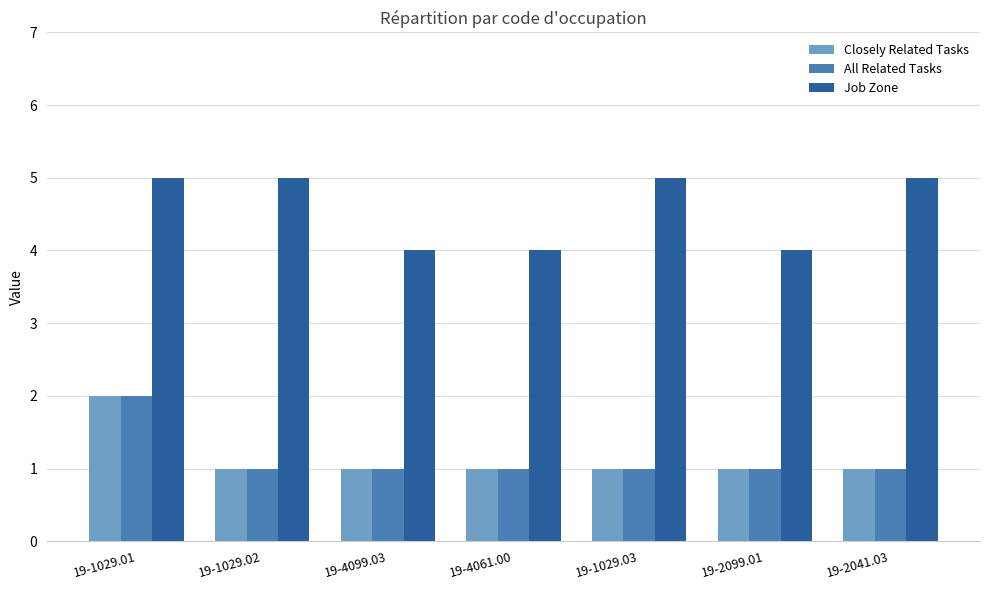

What is the maximum value shown in the chart?

5